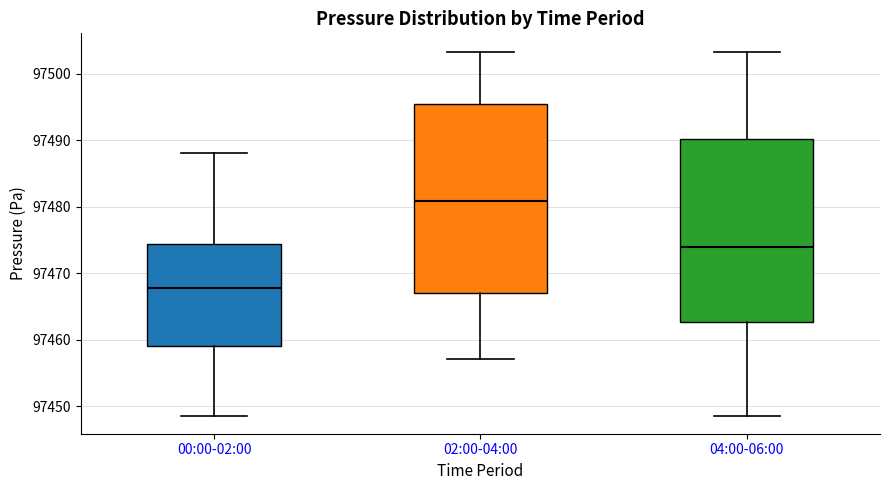

Reading left to right, transcribe this box plot: for each box, give where its median line is, the range the box spans, and where its two whiskers end, as read against the y-axis. The values are not printed on the chart, so give them approximately, as read against the axis.

00:00-02:00: median 97468, box 97459 to 97474, whiskers 97449 to 97488
02:00-04:00: median 97481, box 97467 to 97496, whiskers 97457 to 97503
04:00-06:00: median 97474, box 97463 to 97490, whiskers 97449 to 97503